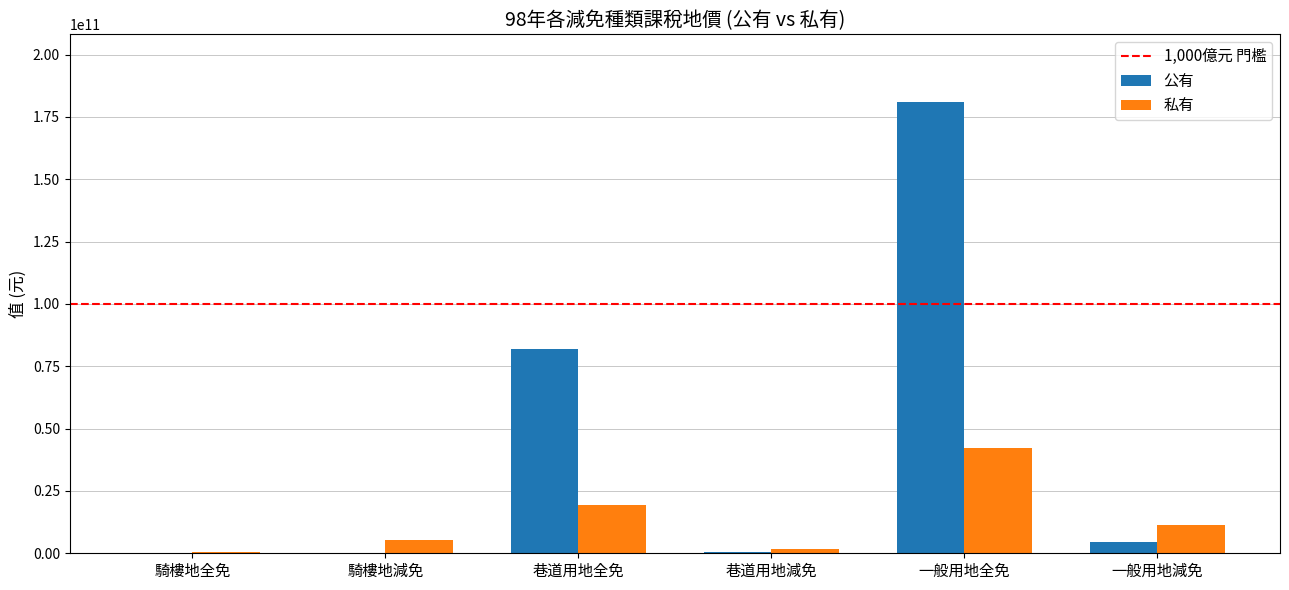

Is the value of 公有 at 騎樓地減免 greater than the value of 私有 at 一般用地全免?

No